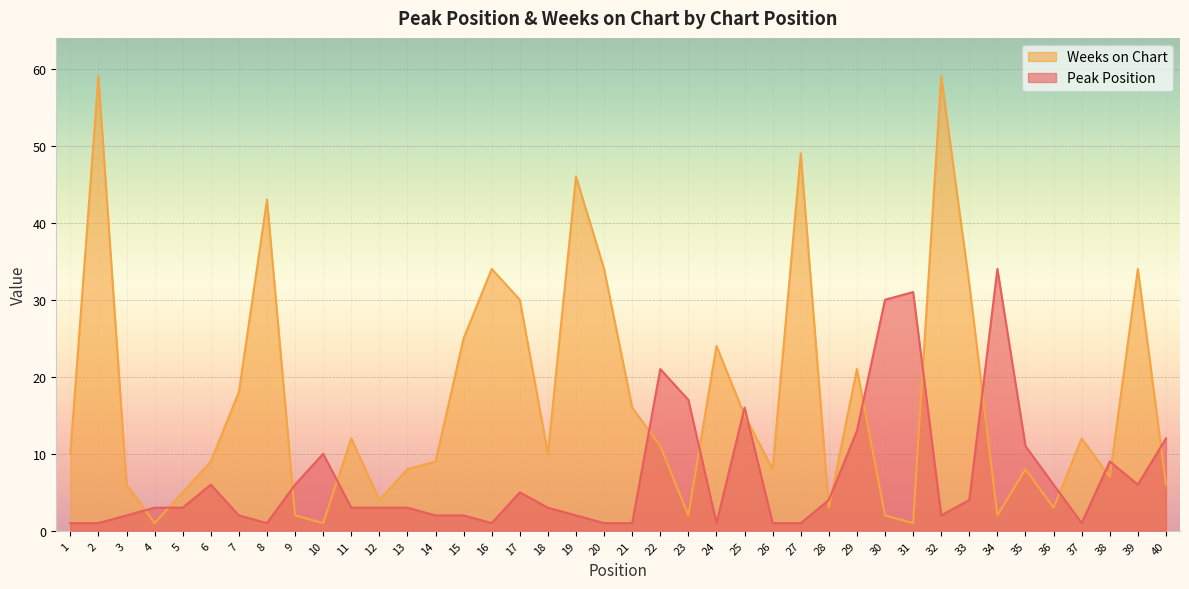

Where does the Peak Position series first go above 3?

6